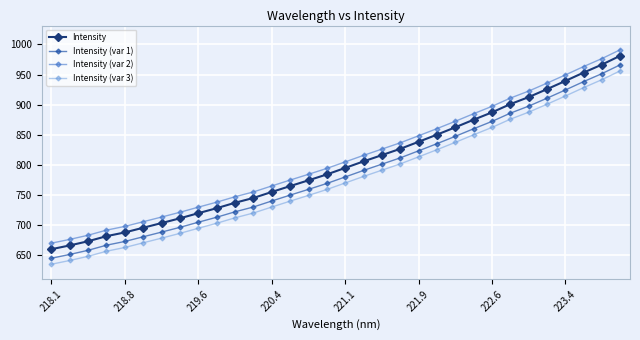

What are all the series names shown in the legend?

Intensity, Intensity (var 1), Intensity (var 2), Intensity (var 3)